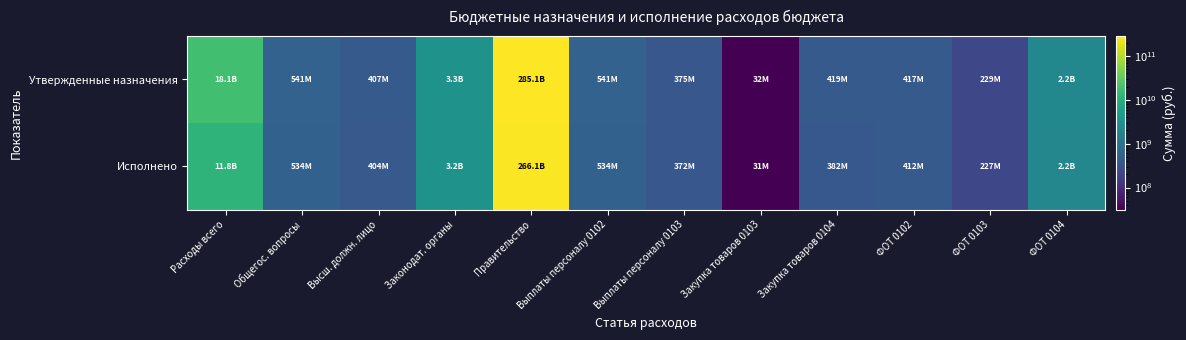

Which series changed the most between Закупка товаров 0103 and ФОТ 0102?

Утвержденные назначения